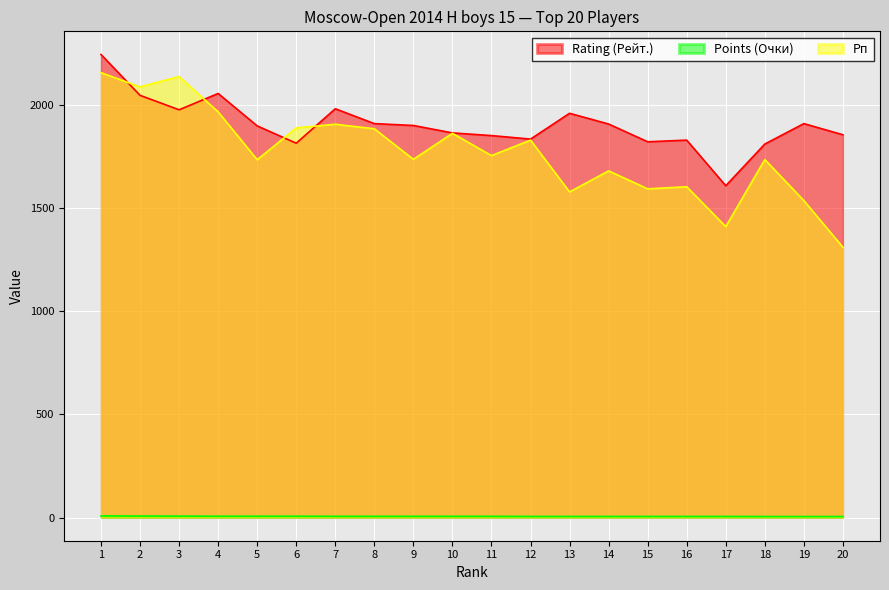

Between which two adjacent categories do Rating (Рейт.) and Рп first intersect?

1 and 2